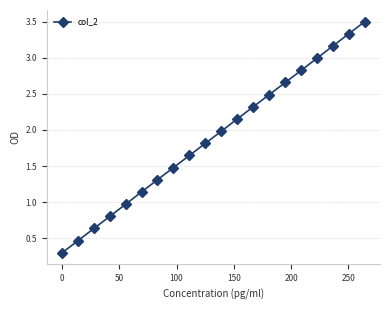

What is the minimum value shown in the chart?

0.3